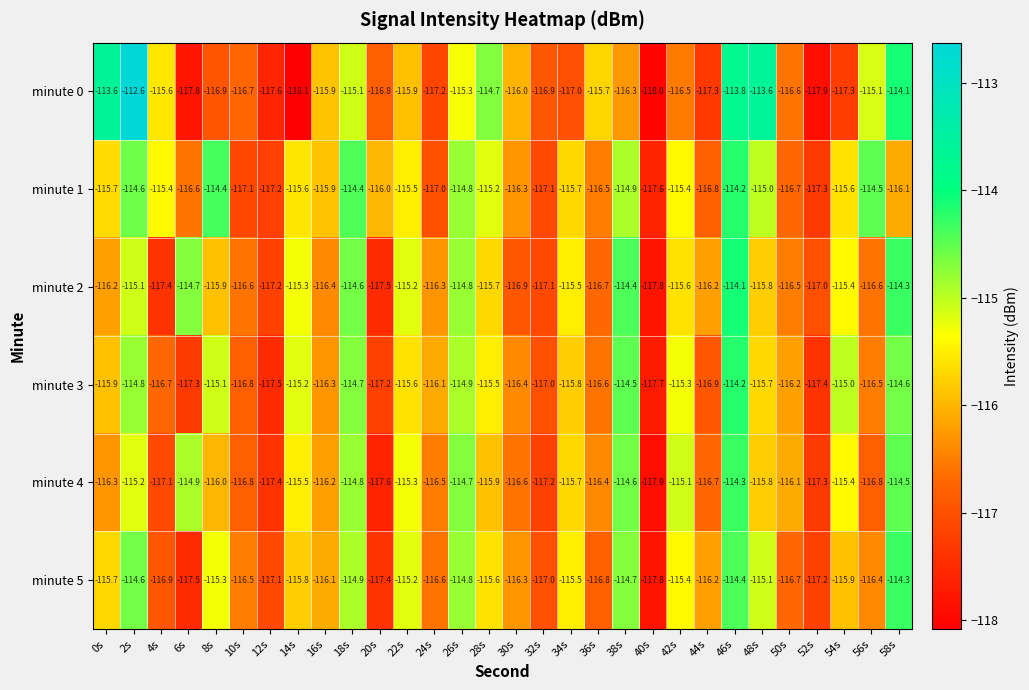

What is the total value across all series at 24s?

-699.7